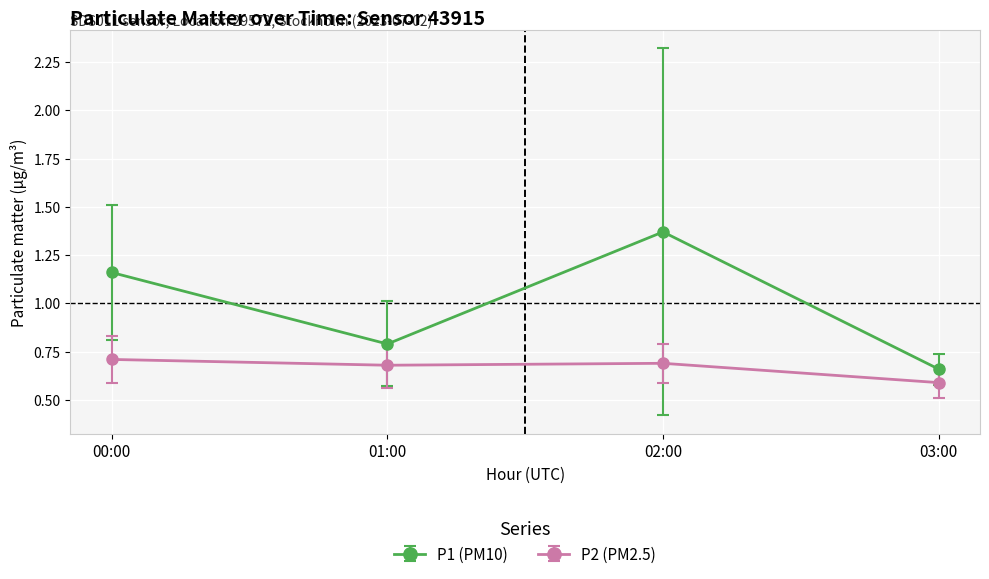

What position from the right is 02:00?

2